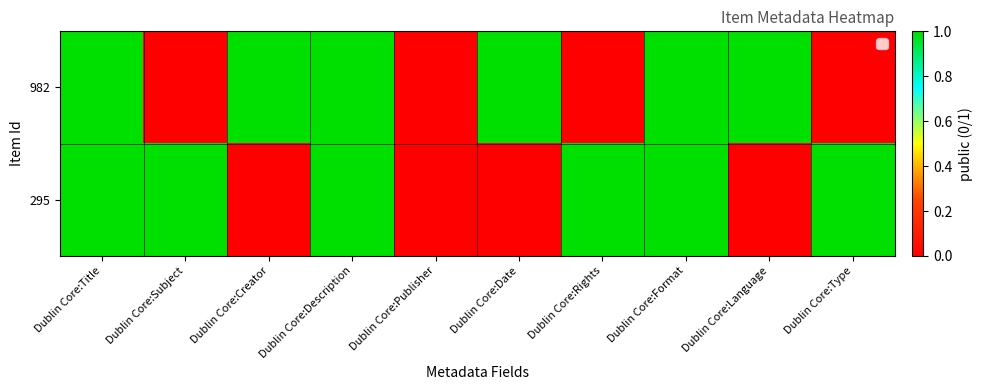

At which category is the sum across all series the highest?

Dublin Core:Title